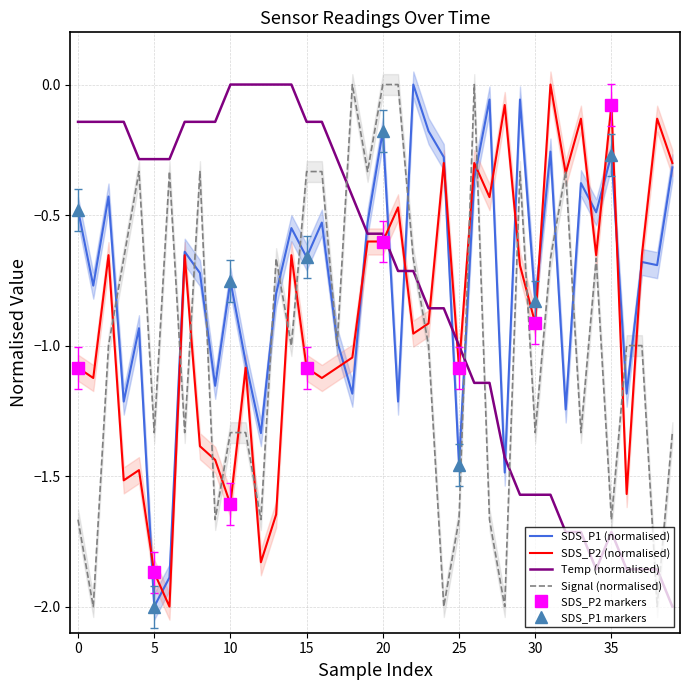

How many values in the Temp series are below 0?

35